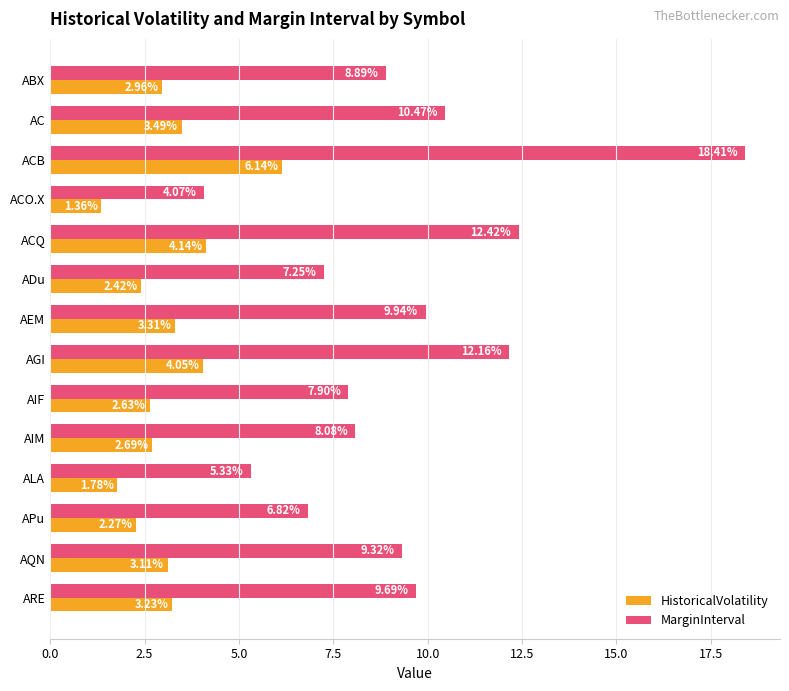

At which category does the chart reach its minimum across all series?

ACO.X